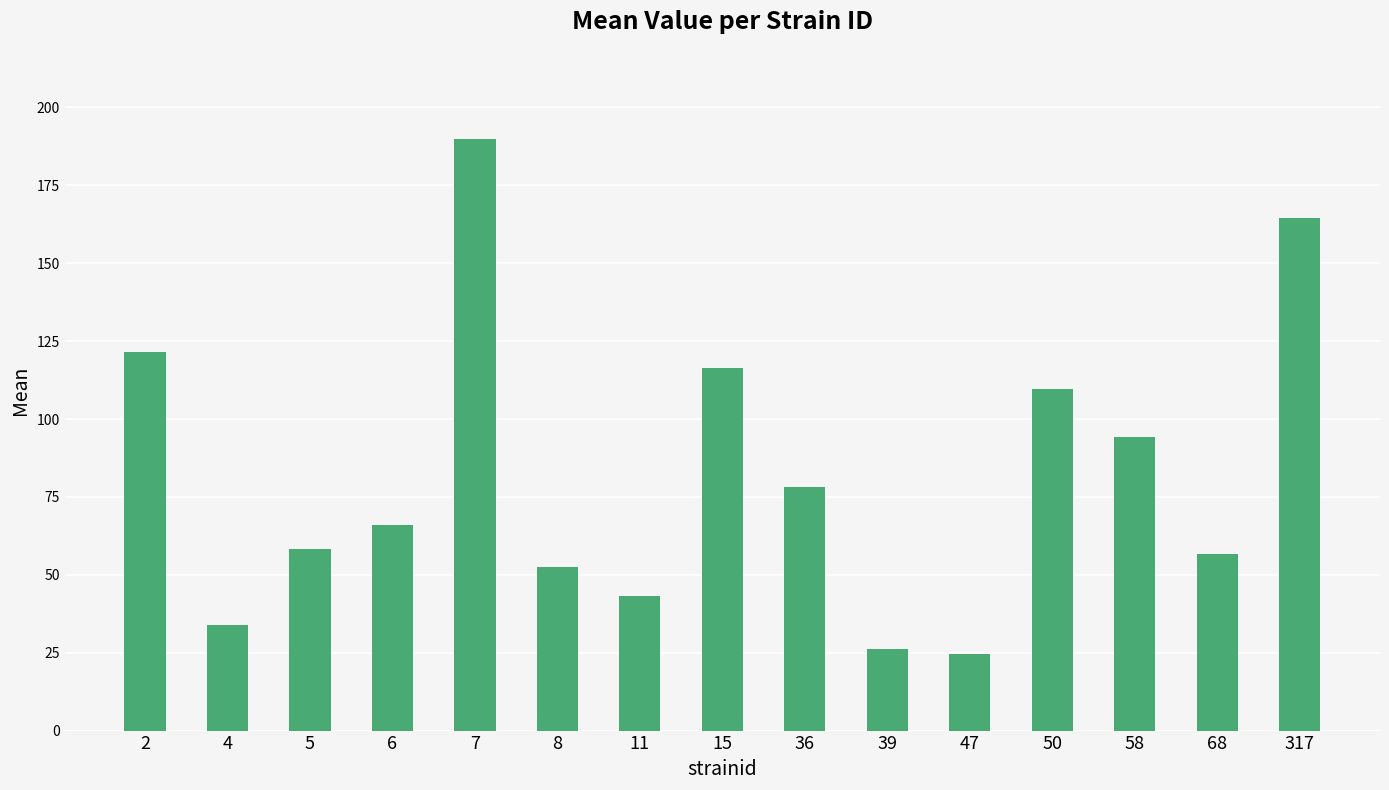

Are the bars horizontal?

No